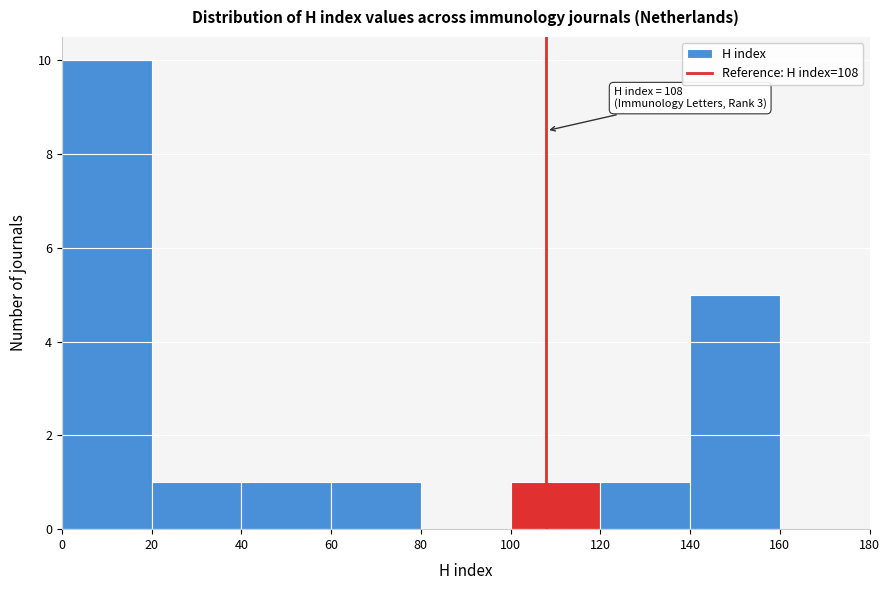

Which range on the x-axis has the tallest bar?

0 to 20